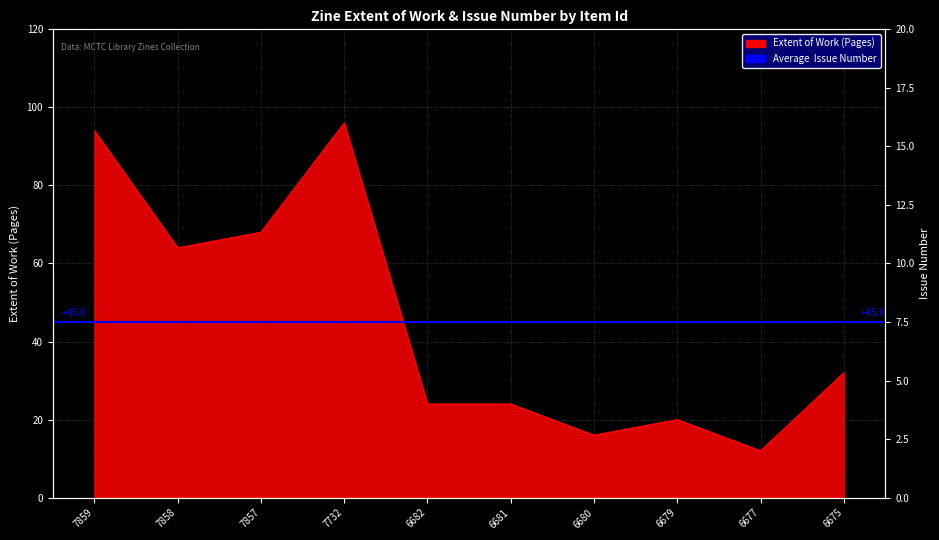

What is the value of the Extent of Work point at the 7th from the left?

16